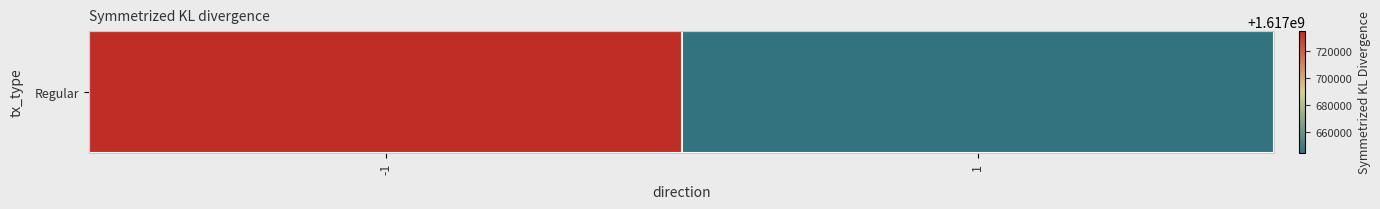

The value at 1 is 1617644384. True or false?

True